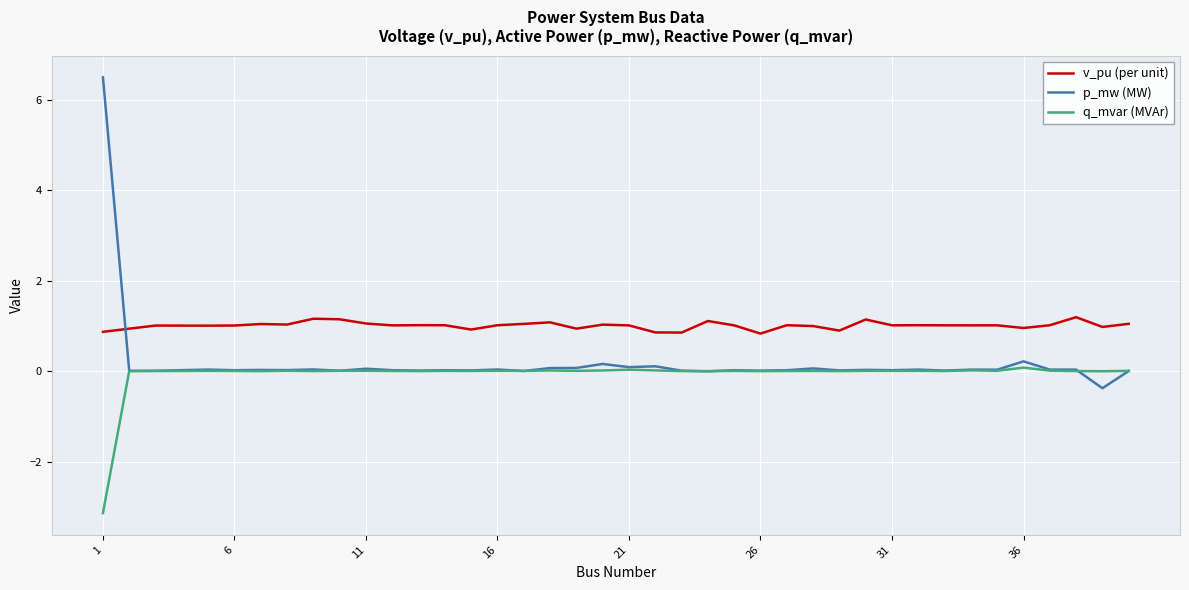

Which series has the widest spread of values?

p_mw (MW)